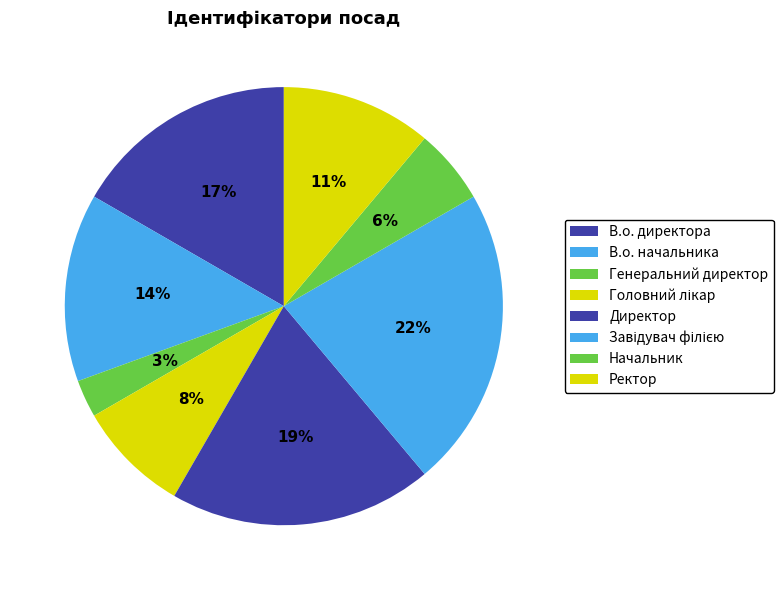

How many slices are in this pie chart?

8